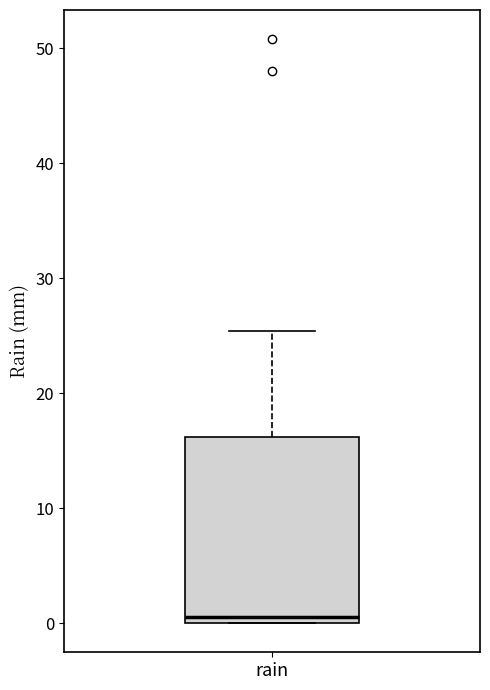

Where is the lower edge of the box for rain on the y-axis? The values are not printed on the chart, so give them approximately, as read against the axis.

0